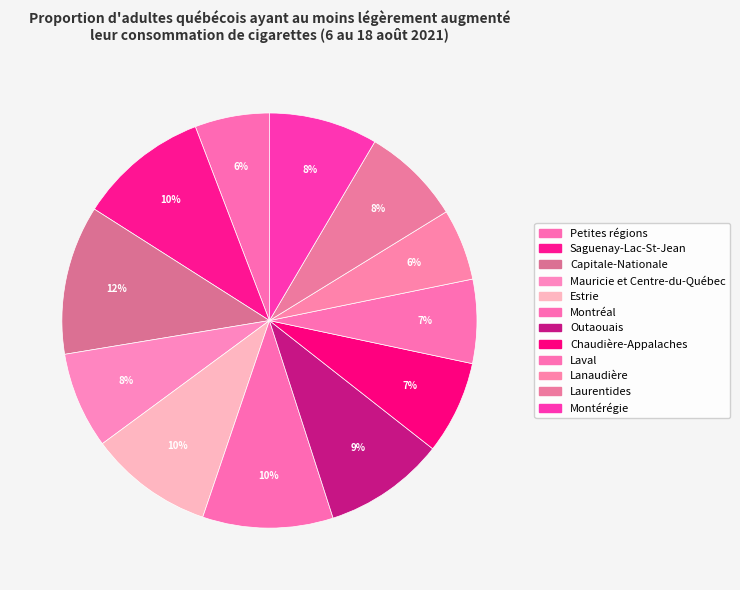

Is Capitale-Nationale the majority of the pie?

No